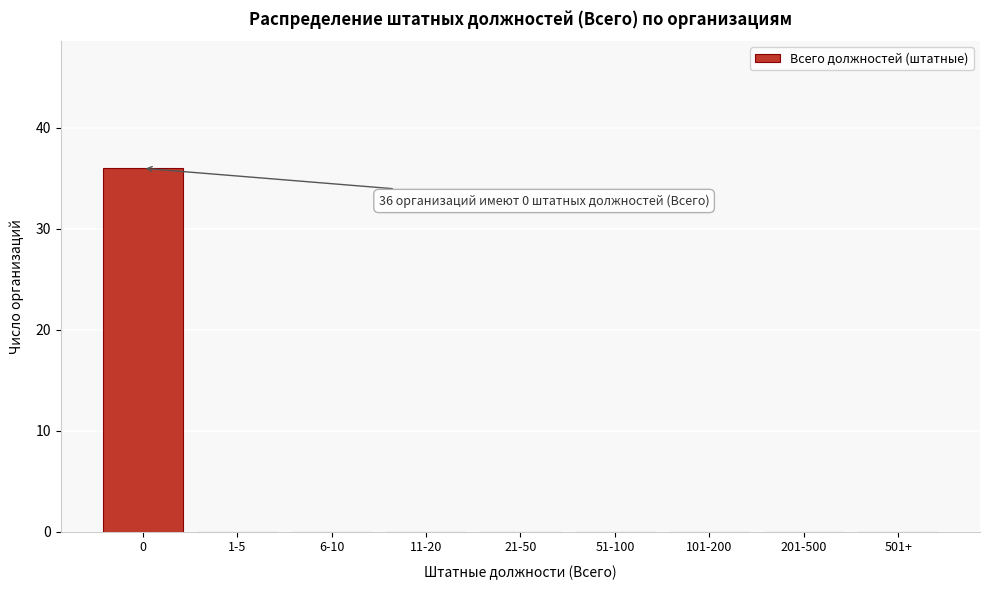

Reading left to right, extract all data points from this chart.

0=36	1-5=0	6-10=0	11-20=0	21-50=0	51-100=0	101-200=0	201-500=0	501+=0